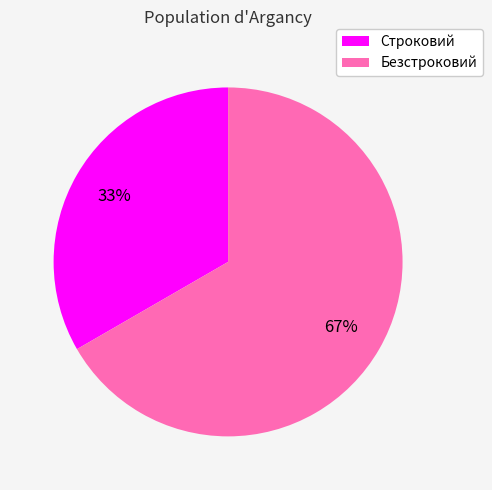

Combined, do Безстроковий and Строковий account for over 50%?

Yes